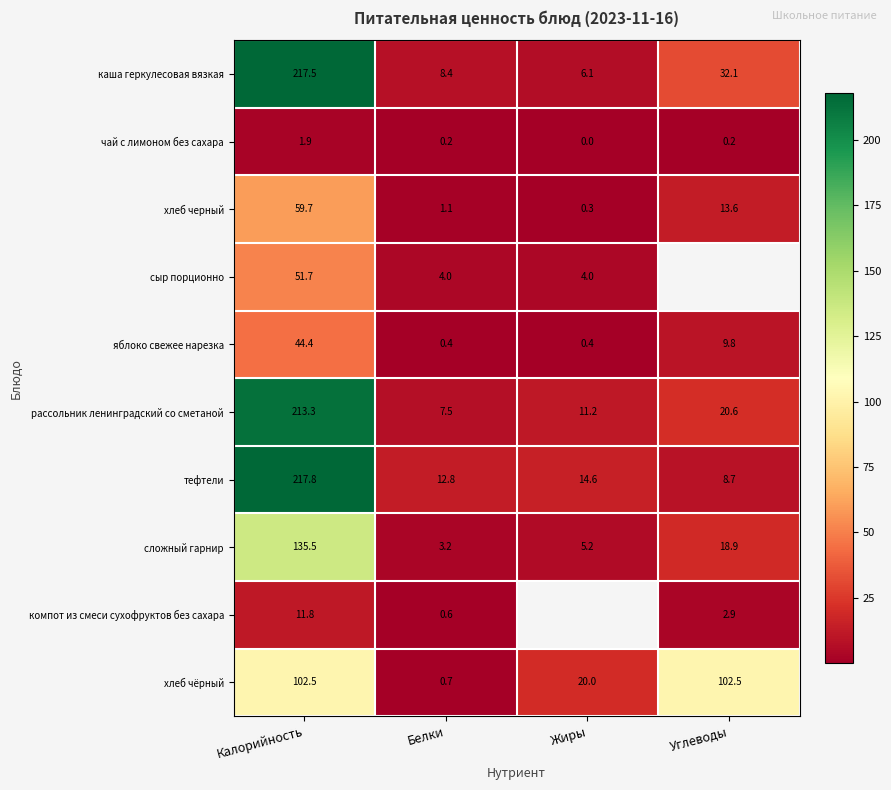

Which label corresponds to the largest value in the chart?

Калорийность